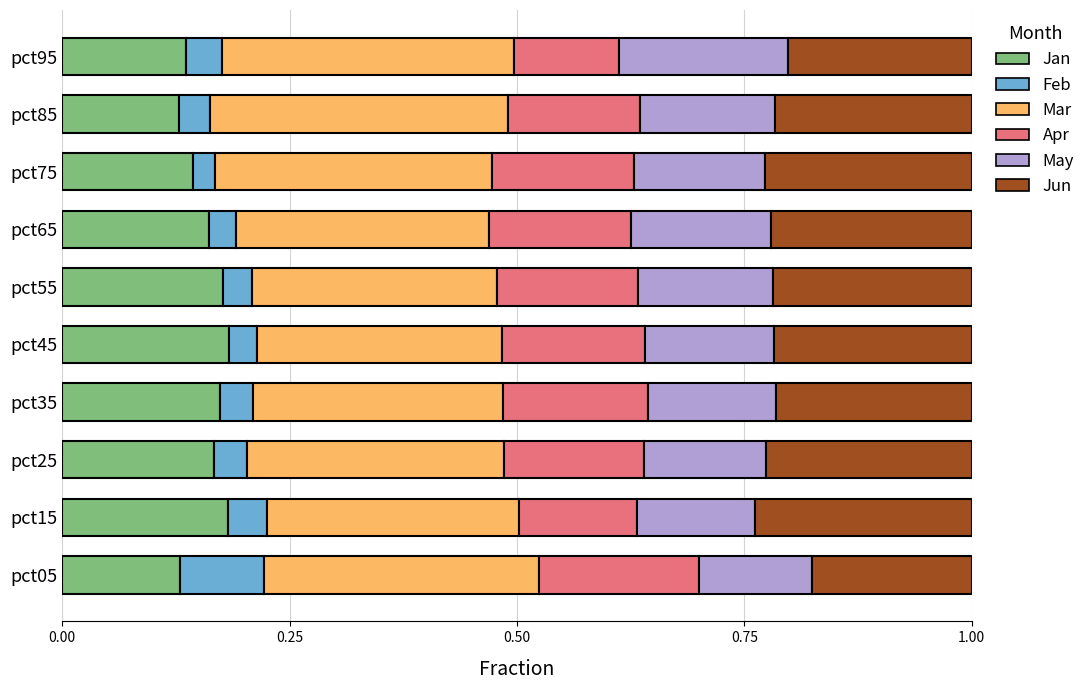

True or false: Jan has a value of 0.1 at pct95.

True